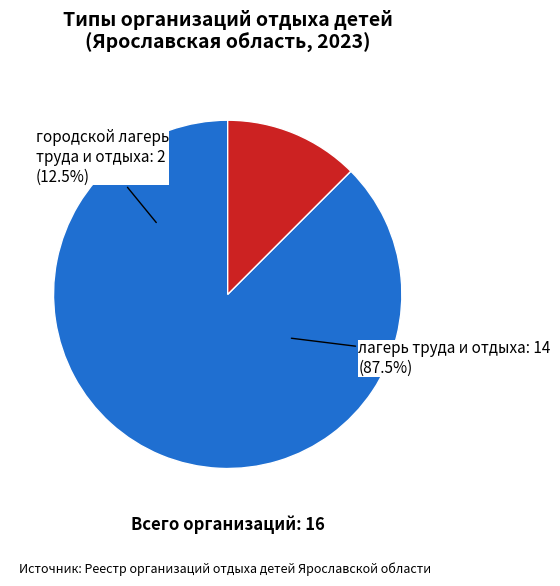

To the nearest percent, what is the combined percentage of Городской лагерь / Летний лагерь and Лагерь труда и отдыха?

100%